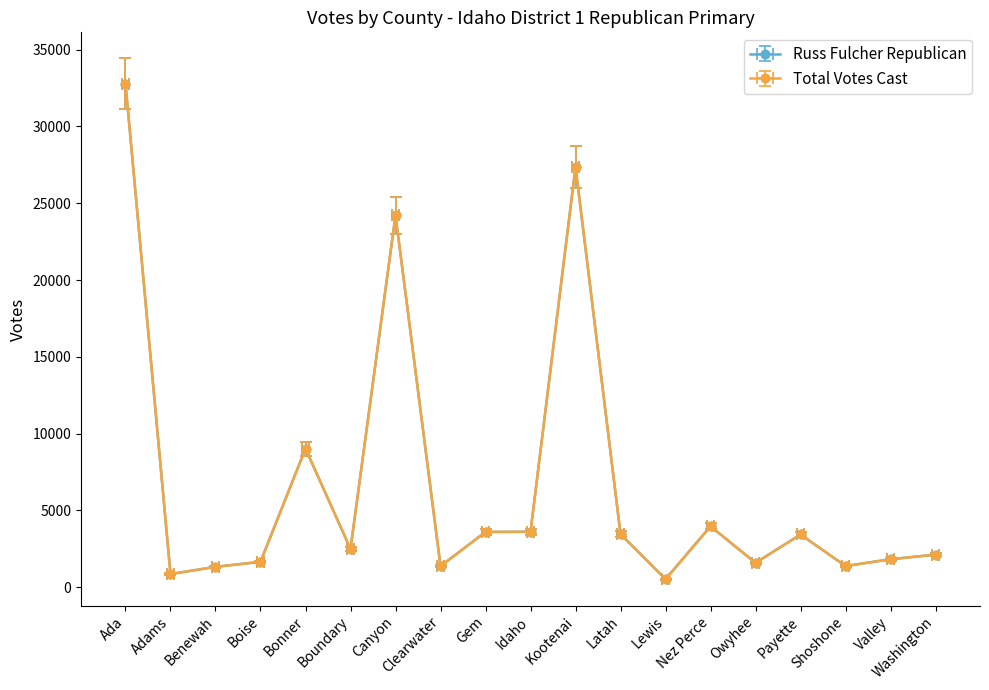

At which label does Total Votes Cast reach its peak?

Ada